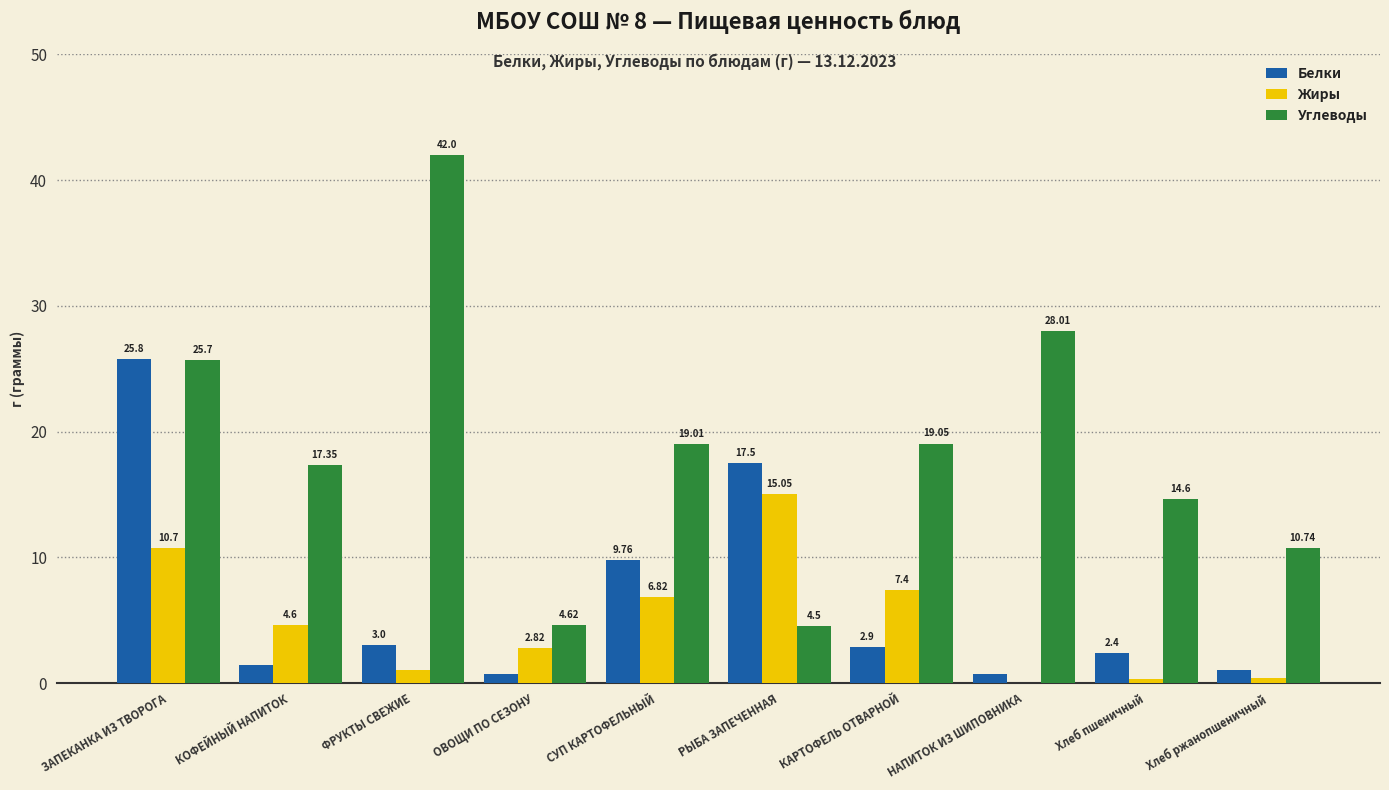

Does the chart contain stacked bars?

No